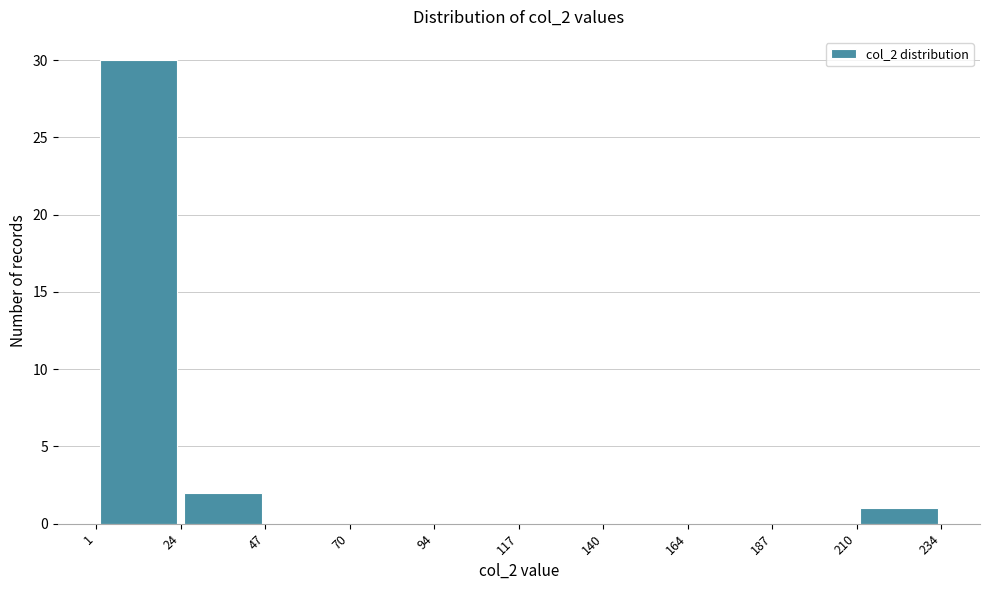

Reading left to right, list every bar in this chart as the range it spans on the x-axis followed by its height. The values are not printed on the chart, so give them approximately, as read against the axis.

1 to 24: 30
24 to 47: 2
47 to 70: 0
70 to 94: 0
94 to 117: 0
117 to 140: 0
140 to 164: 0
164 to 187: 0
187 to 210: 0
210 to 234: 1